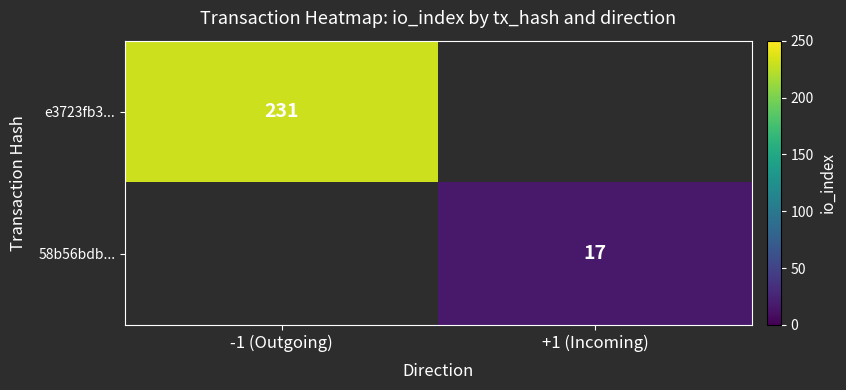

How many distinct data groups are displayed?

2